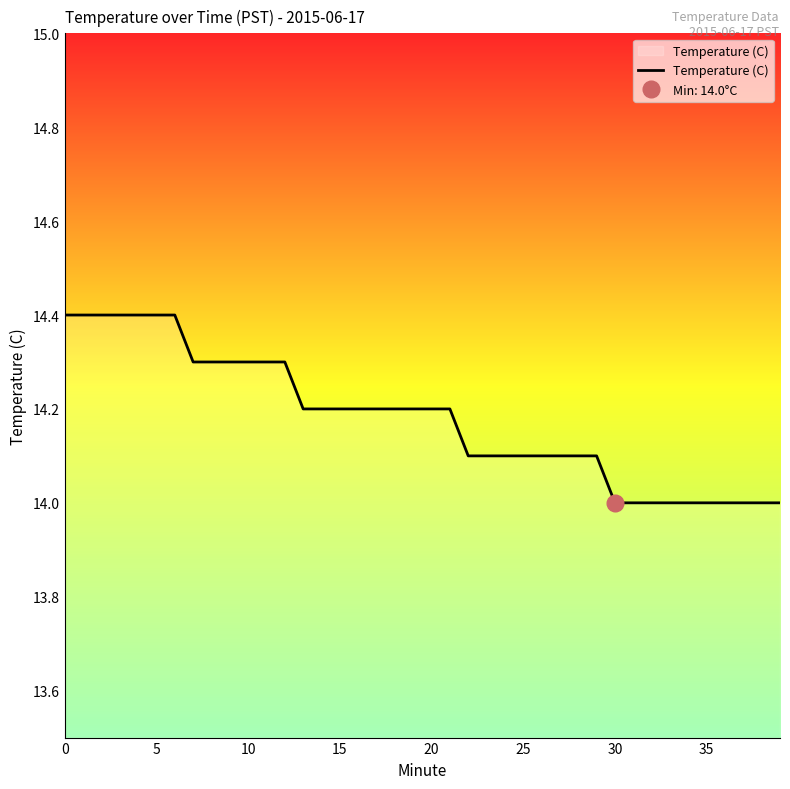

Reading left to right, extract all data points from this chart.

14.4	14.4	14.4	14.4	14.4	14.4	14.4	14.3	14.3	14.3	14.3	14.3	14.3	14.2	14.2	14.2	14.2	14.2	14.2	14.2	14.2	14.2	14.1	14.1	14.1	14.1	14.1	14.1	14.1	14.1	14.0	14.0	14.0	14.0	14.0	14.0	14.0	14.0	14.0	14.0